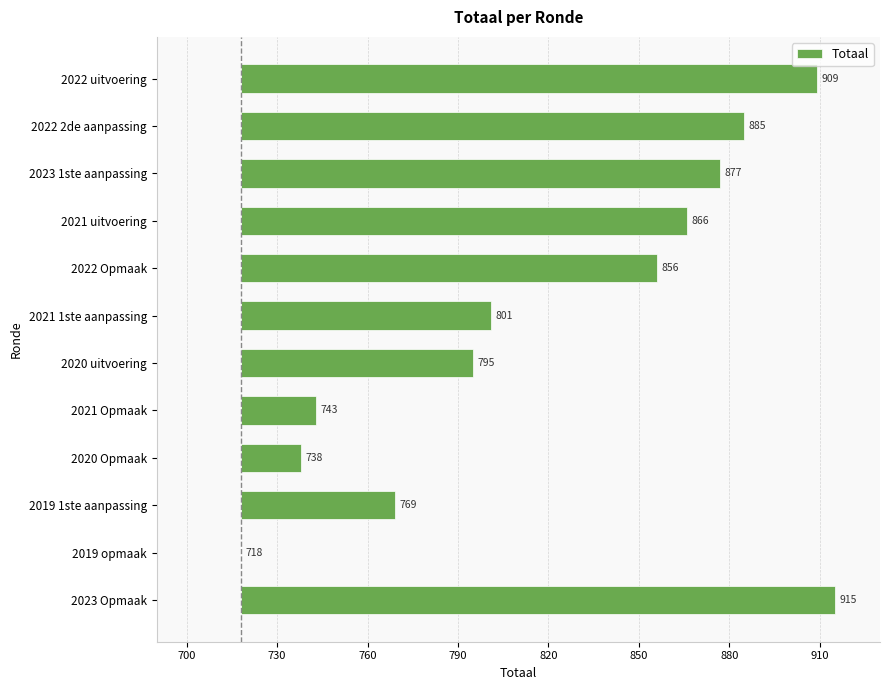

Read the value at 2022 2de aanpassing.

167